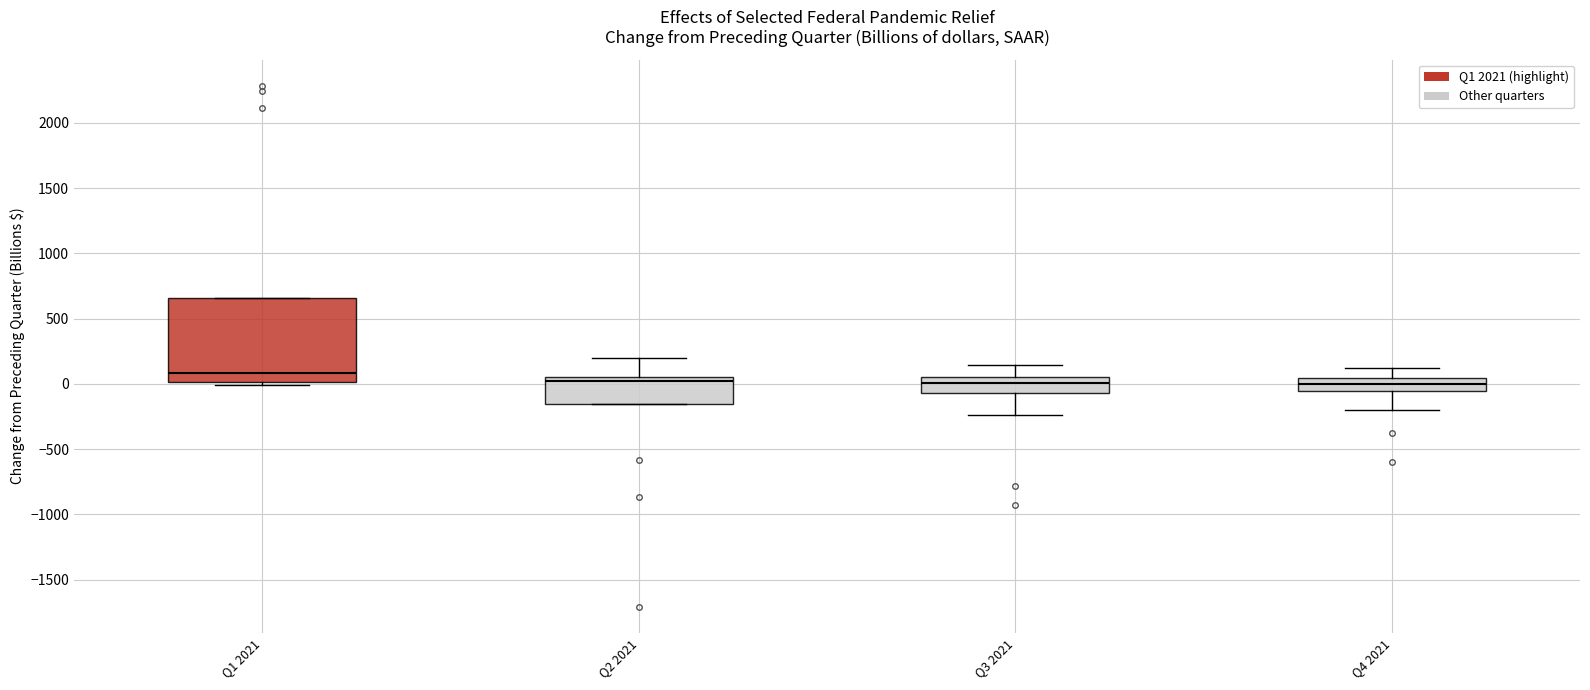

Reading left to right, read every box against the y-axis: the position of its median line, the range the box covers, and the ends of its whiskers. The values are not printed on the chart, so give them approximately, as read against the axis.

Q1 2021: median 100, box 0 to 650, whiskers 0 (just below the box's lower edge) to 650
Q2 2021: median 0, box -150 to 50, whiskers -150 to 200
Q3 2021: median 0, box -50 to 50, whiskers -250 to 150
Q4 2021: median 0, box -50 to 50, whiskers -200 to 100